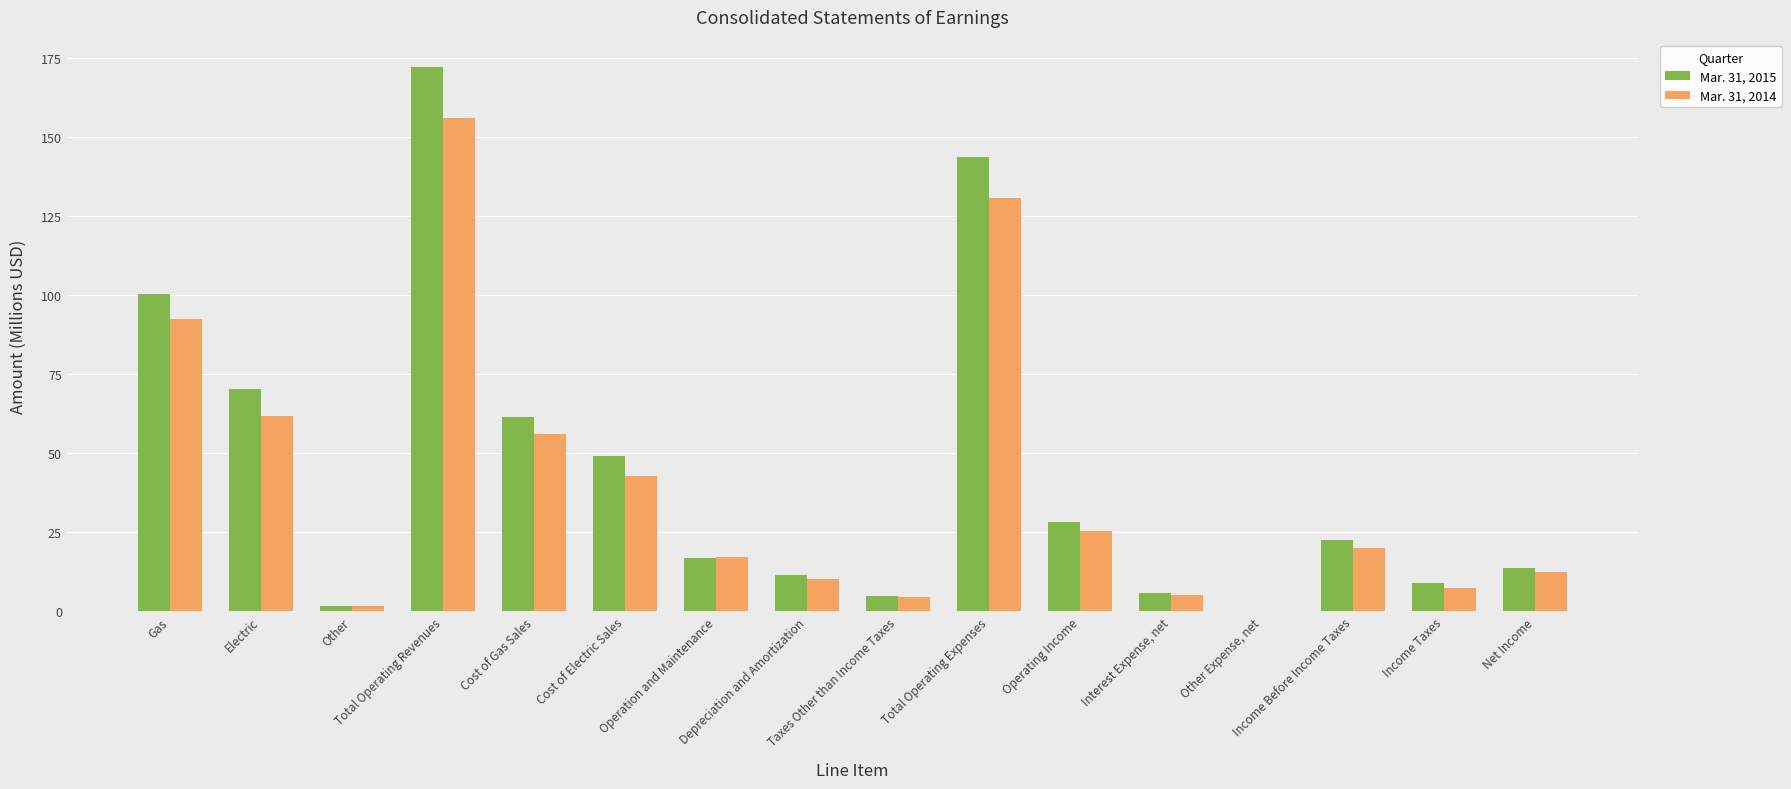

What is the greatest value displayed?

172.2